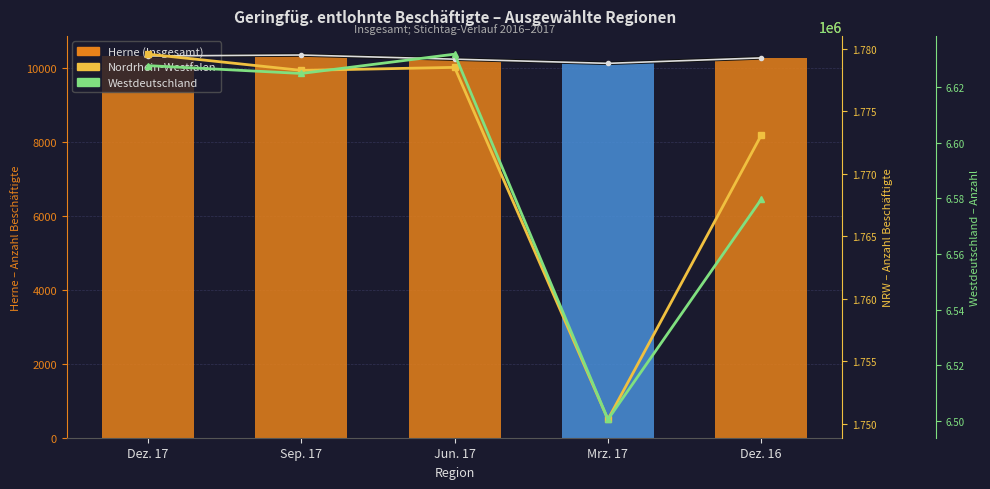

Rank the series at Sep. 17 from lowest to highest value.

Herne (Insgesamt), Nordrhein-Westfalen, Westdeutschland